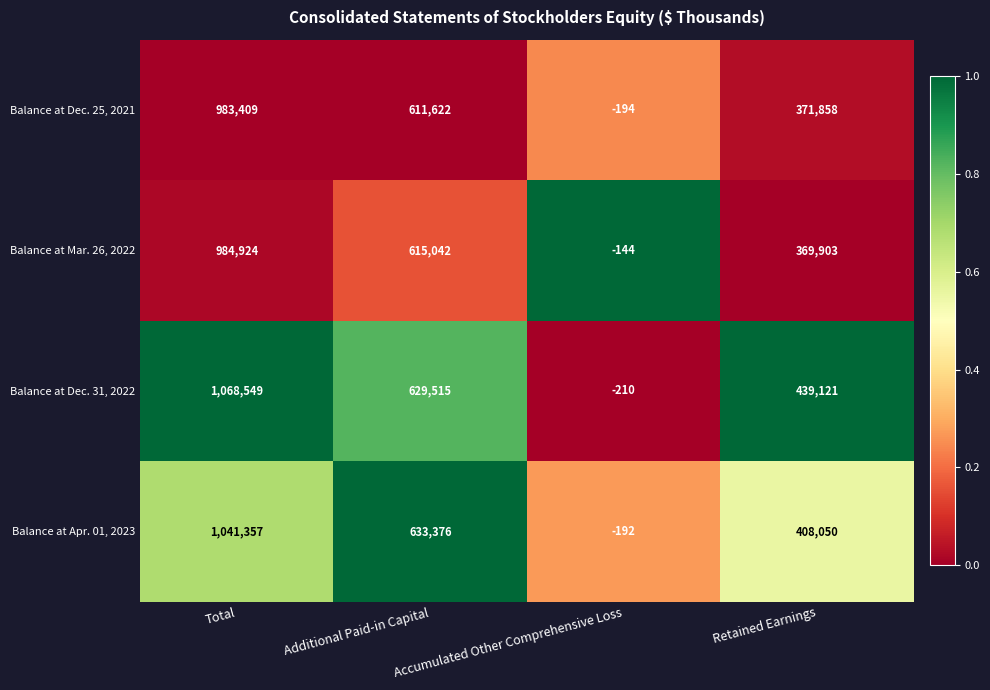

At which category is the sum across all series the highest?

Total